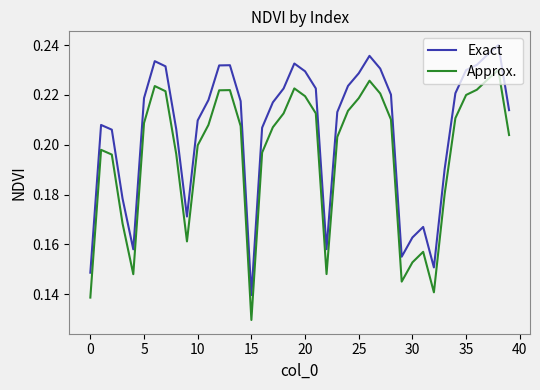

True or false: Approx. and Exact intersect in this chart.

False